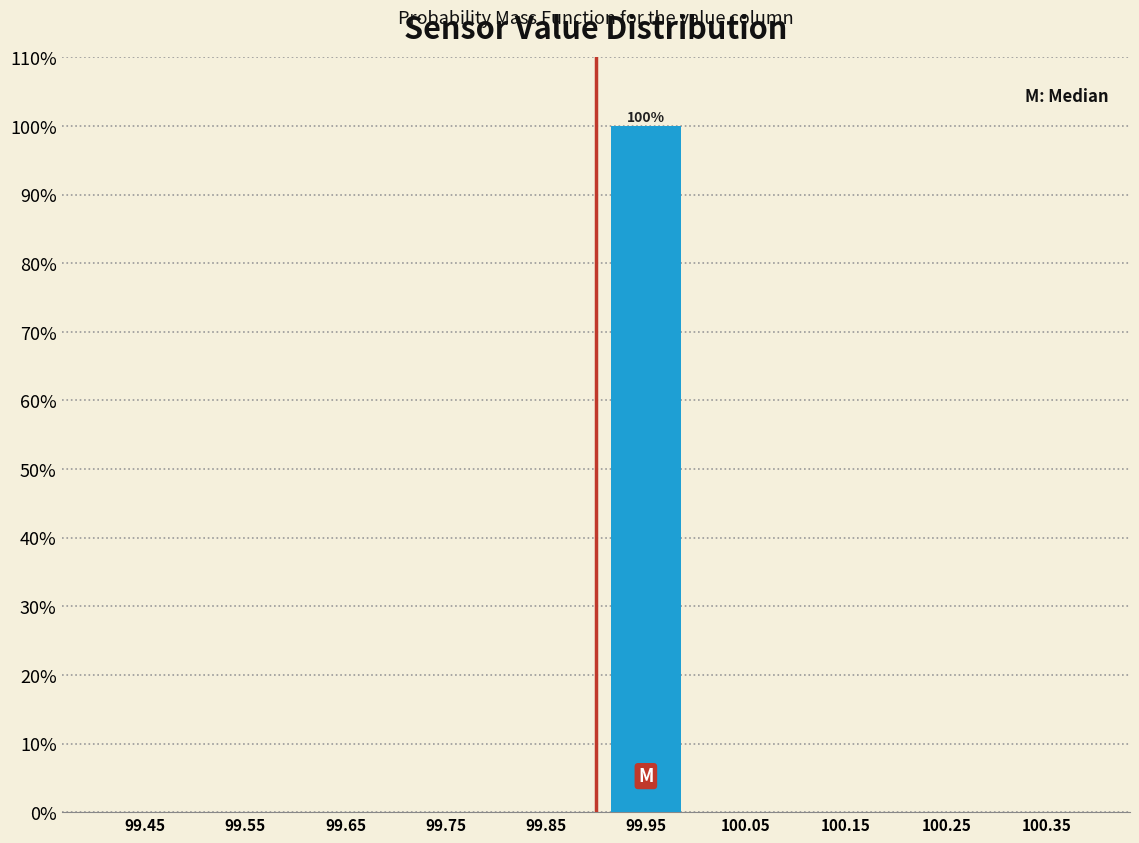

Which range on the x-axis has the tallest bar?

99.9 to 100.0